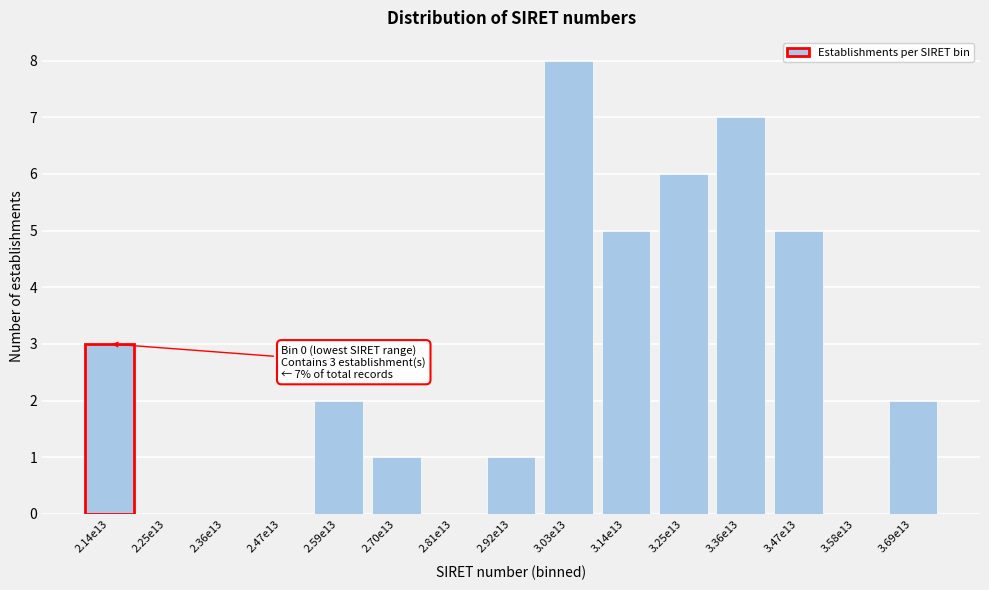

Reading left to right, what are all the values shown in this chart?

2.14e13=3	2.25e13=0	2.36e13=0	2.47e13=0	2.59e13=2	2.70e13=1	2.81e13=0	2.92e13=1	3.03e13=8	3.14e13=5	3.25e13=6	3.36e13=7	3.47e13=5	3.58e13=0	3.69e13=2